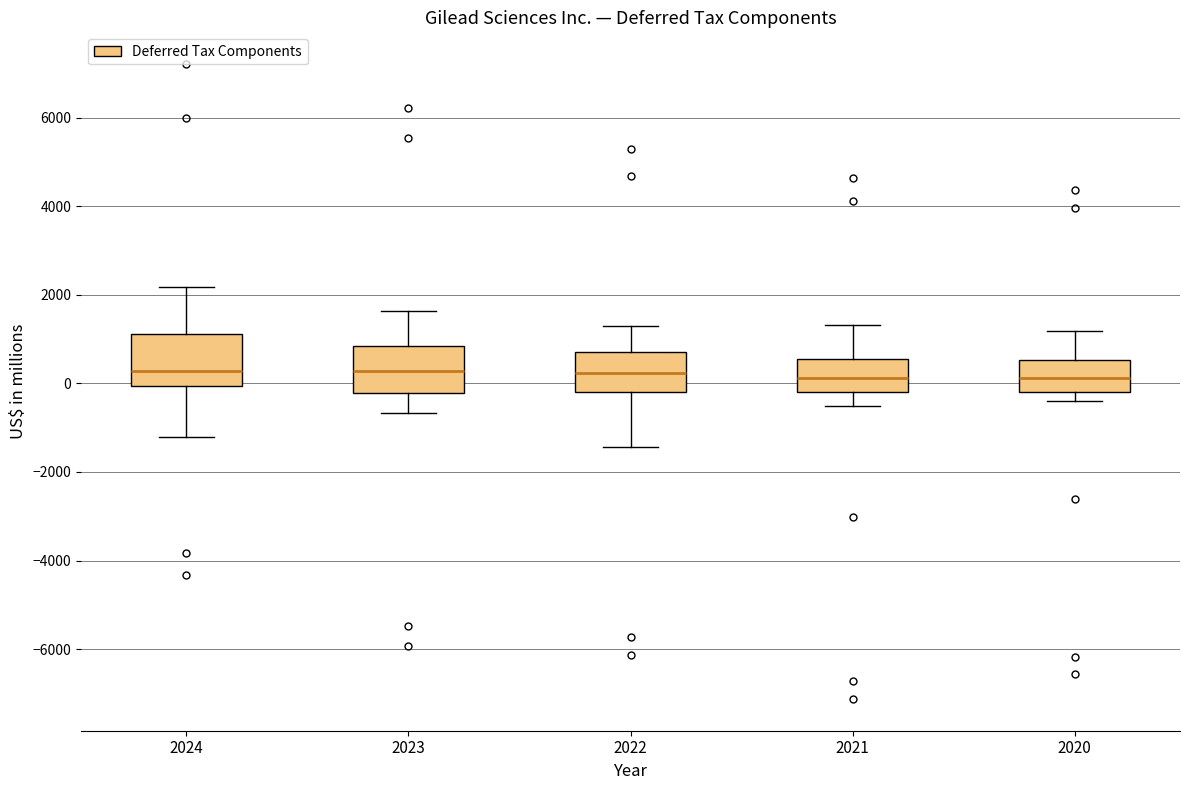

Reading left to right, transcribe this box plot: for each box, give where its median line is, the range the box spans, and where its two whiskers end, as read against the y-axis. The values are not printed on the chart, so give them approximately, as read against the axis.

2024: median 200, box 0 to 1200, whiskers -1200 to 2200
2023: median 200, box -200 to 800, whiskers -600 to 1600
2022: median 200, box -200 to 800, whiskers -1400 to 1200
2021: median 200, box -200 to 600, whiskers -600 to 1400
2020: median 200, box -200 to 600, whiskers -400 to 1200